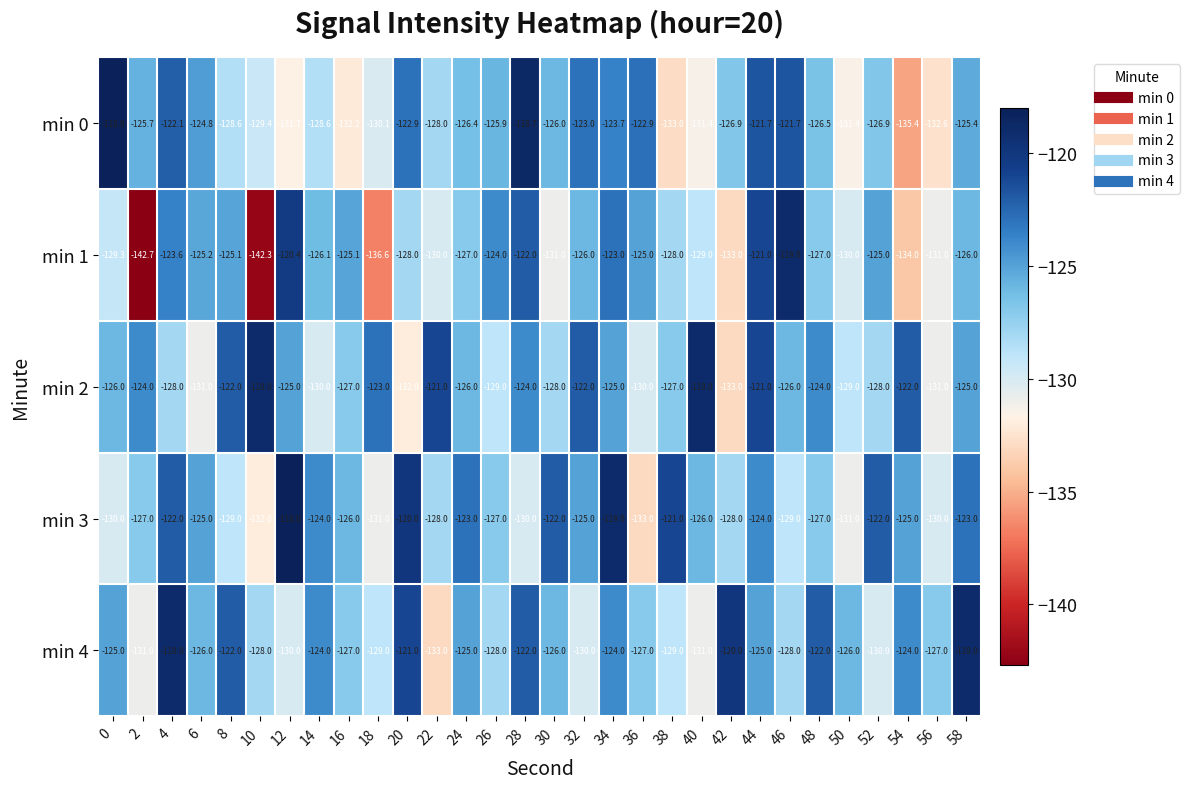

What is the difference between the maximum and second lowest values in the min 3 series?

14.0